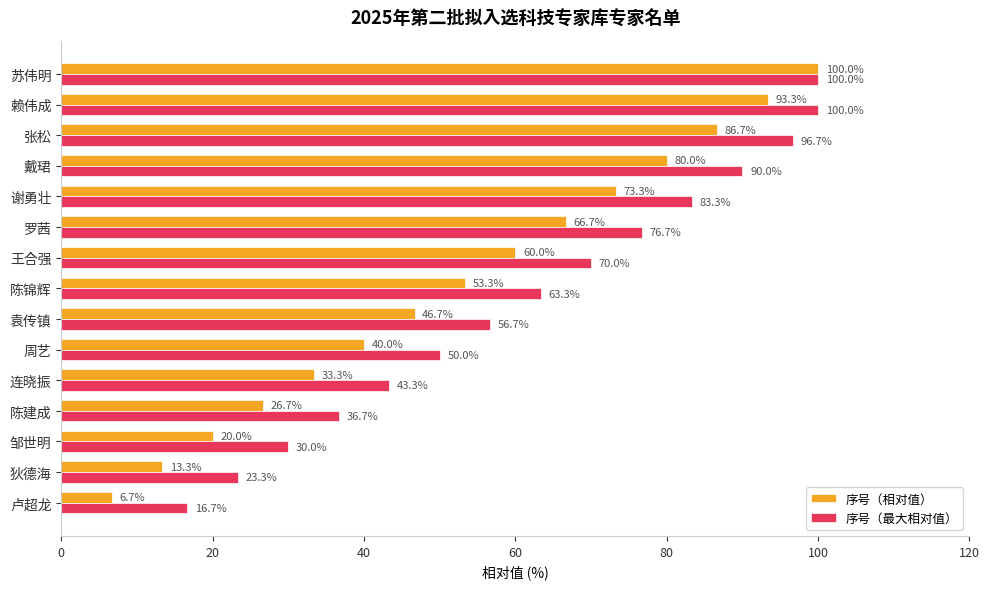

Rank the series by their average value, from highest to lowest.

序号（最大相对值）, 序号（相对值）